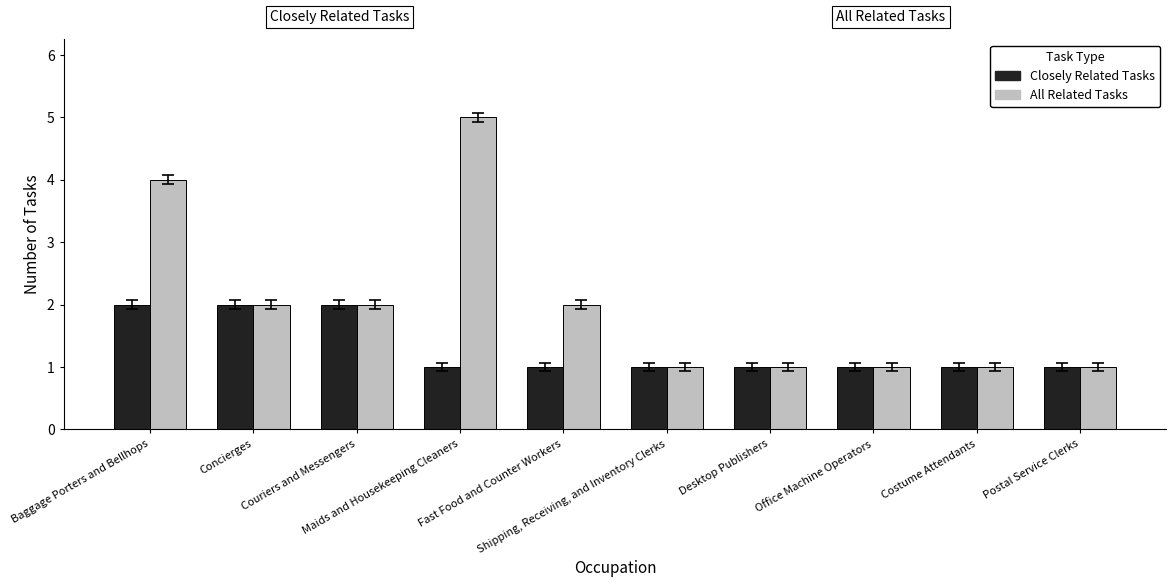

How many bars are there in each group?

2